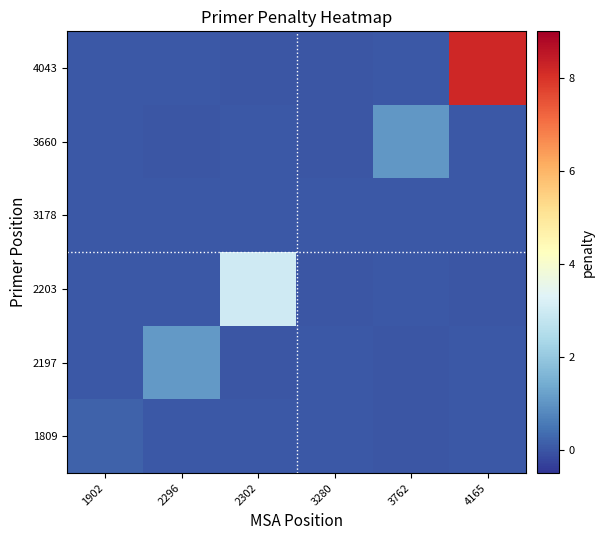

At 3280, list the series in order from largest to smallest.

1809, 3178, 2197, 4043, 2203, 3660